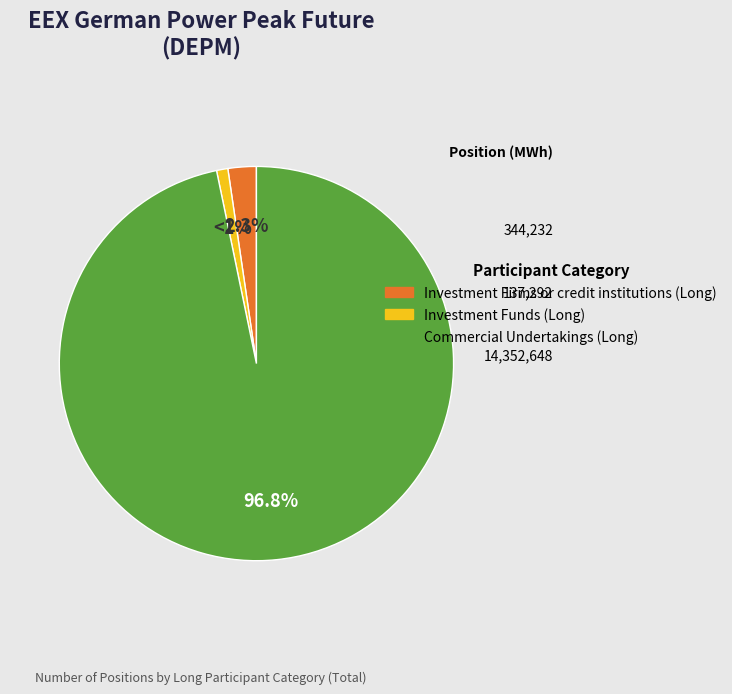

To the nearest percent, what is the combined percentage of Investment Funds (Long) and Commercial Undertakings (Long)?

98%